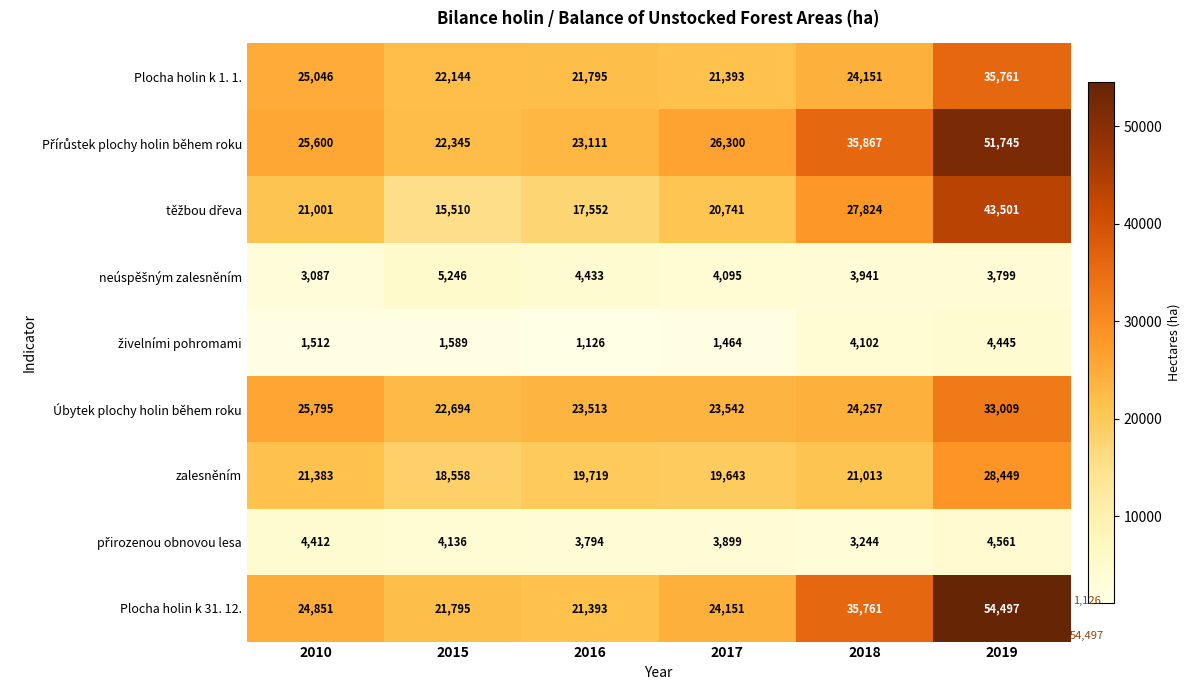

The Plocha holin k 1. 1. series shows 24151 at 2018. True or false?

True